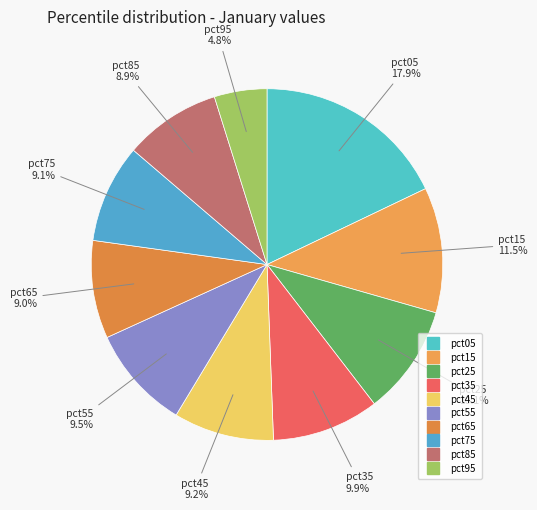

Which slice is the smallest?

pct95